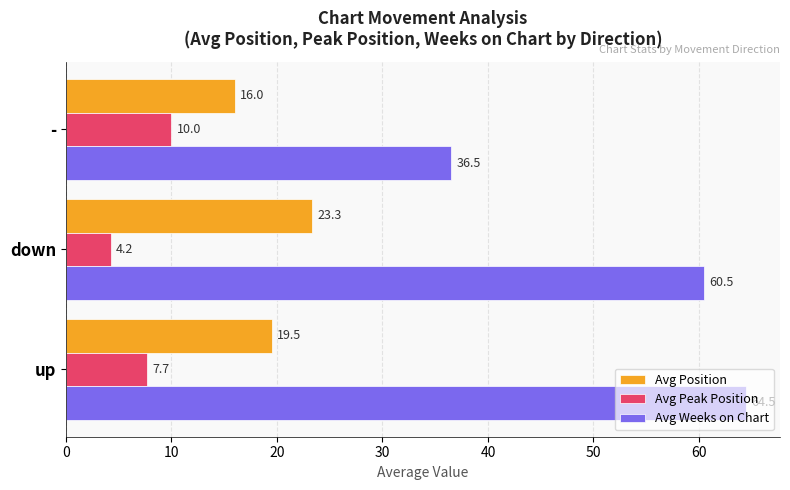

Which series has the largest total across all categories?

Avg Weeks on Chart